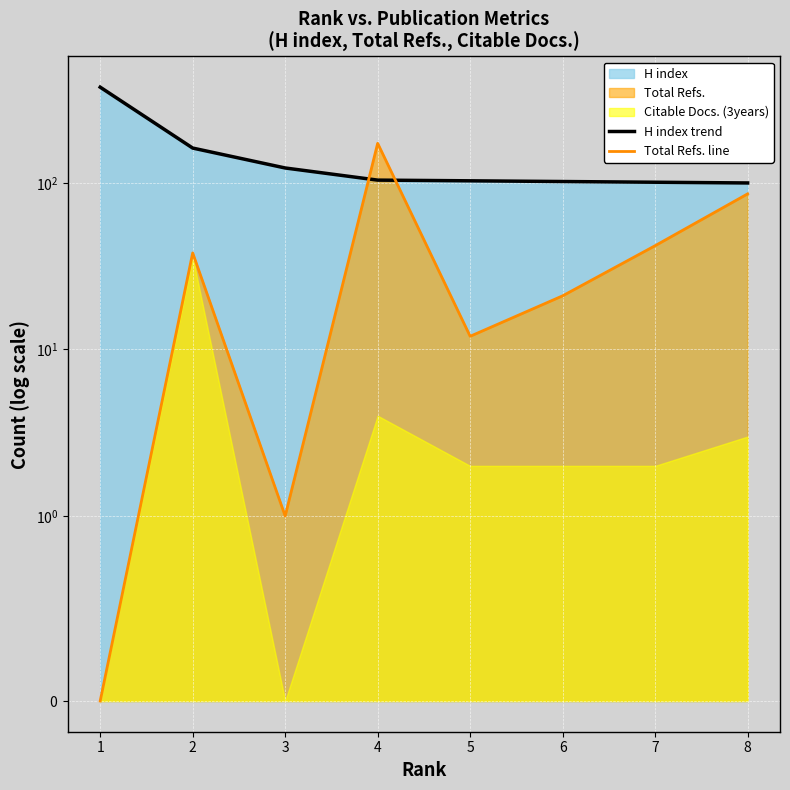

Is the value of Total Refs. line at 2 greater than the value of H index trend at 8?

No